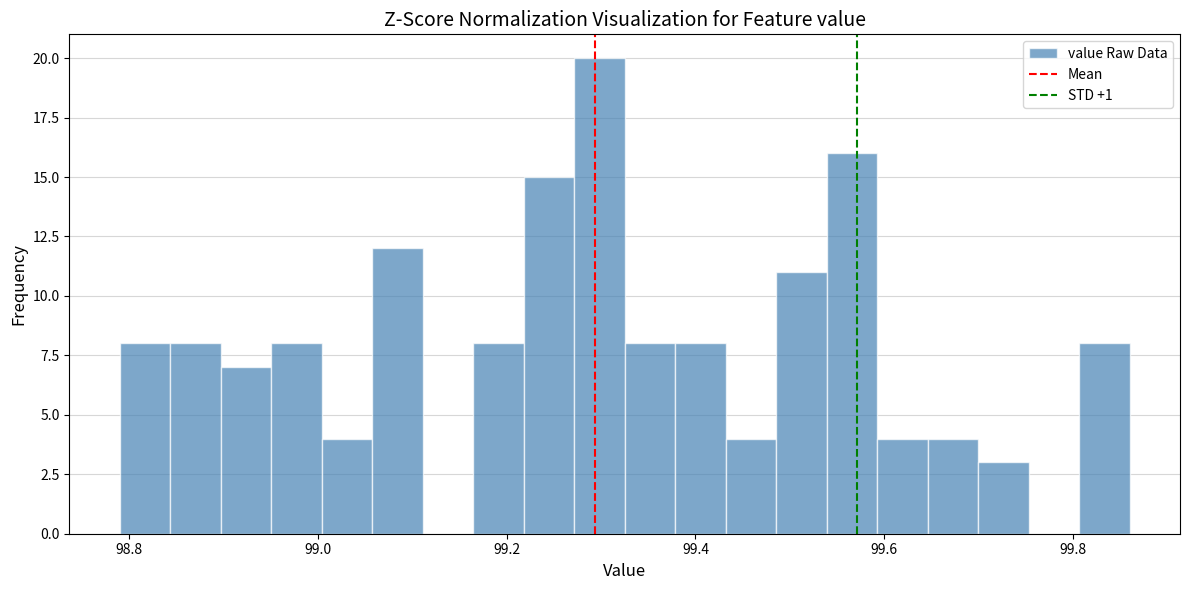

Around what value on the x-axis is the tallest bar? Give the approximate position of its centre, as read against the axis.

99.30